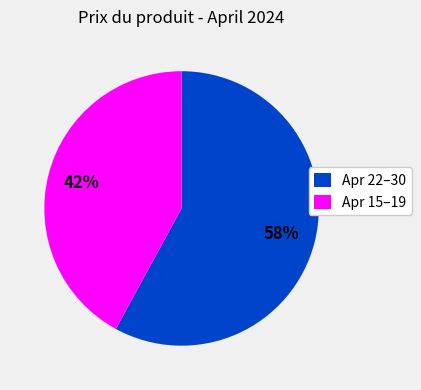

What percentage is the Apr 15–19 slice, to the nearest percent?

42%